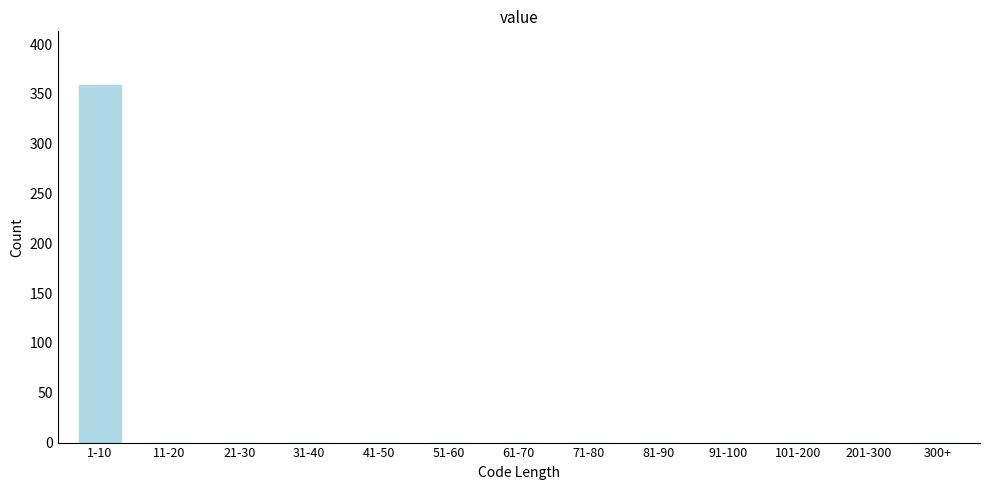

Reading right to left, what are all the values shown in this chart?

300+=0	201-300=0	101-200=0	91-100=0	81-90=0	71-80=0	61-70=0	51-60=0	41-50=0	31-40=0	21-30=0	11-20=0	1-10=359